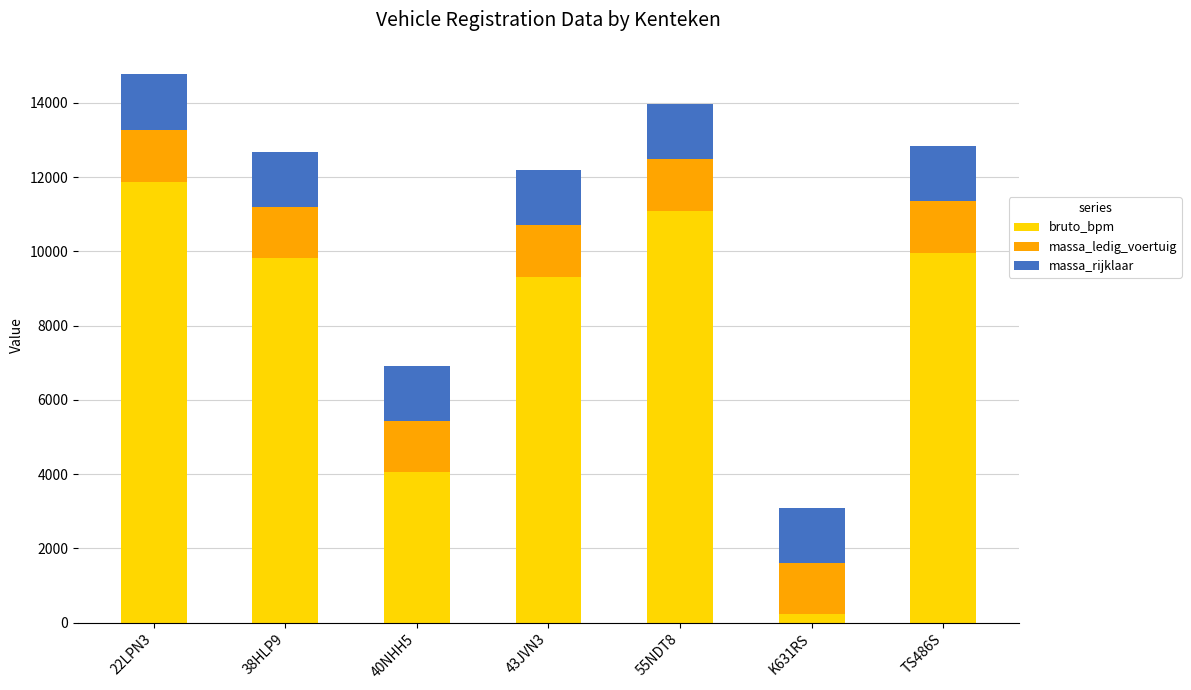

The value of bruto_bpm at 22LPN3 is 3101. True or false?

False